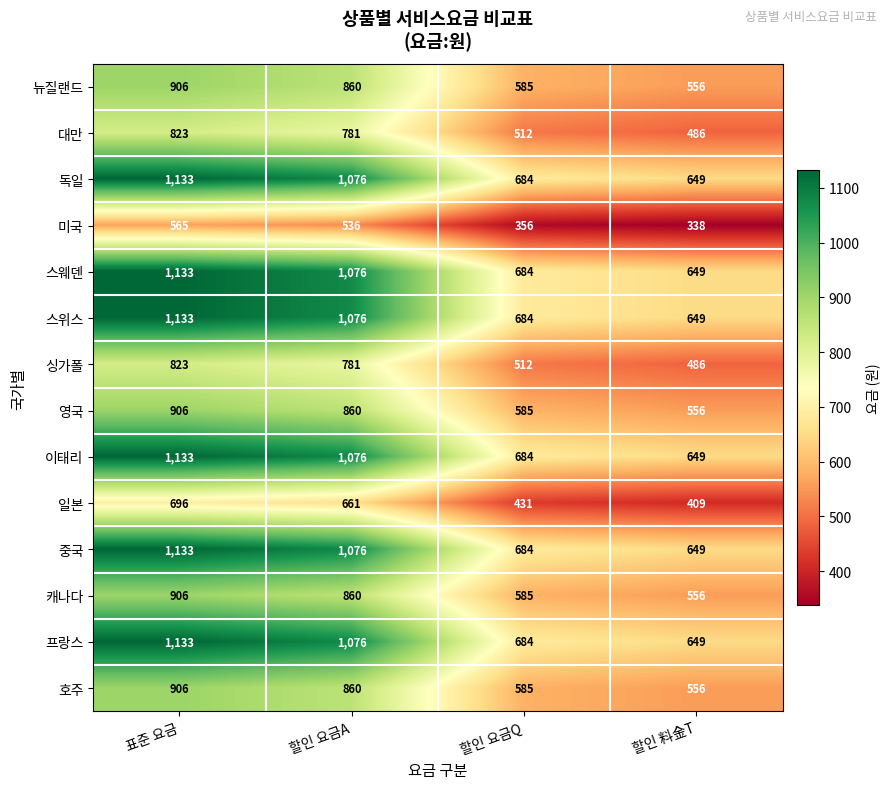

What is the difference between the highest and lowest values at 표준 요금?

568